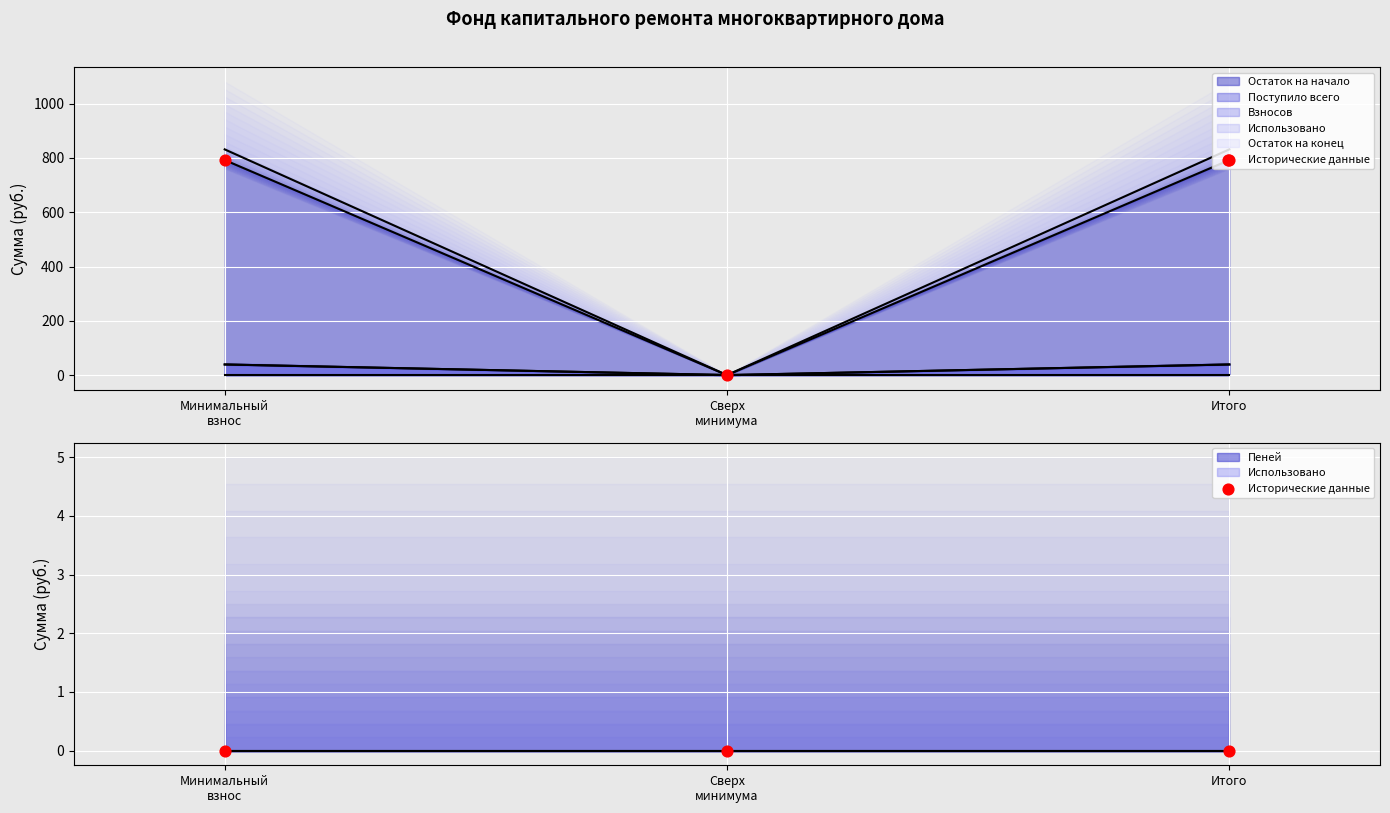

At which category is the sum across all series the highest?

за счет минимального взноса